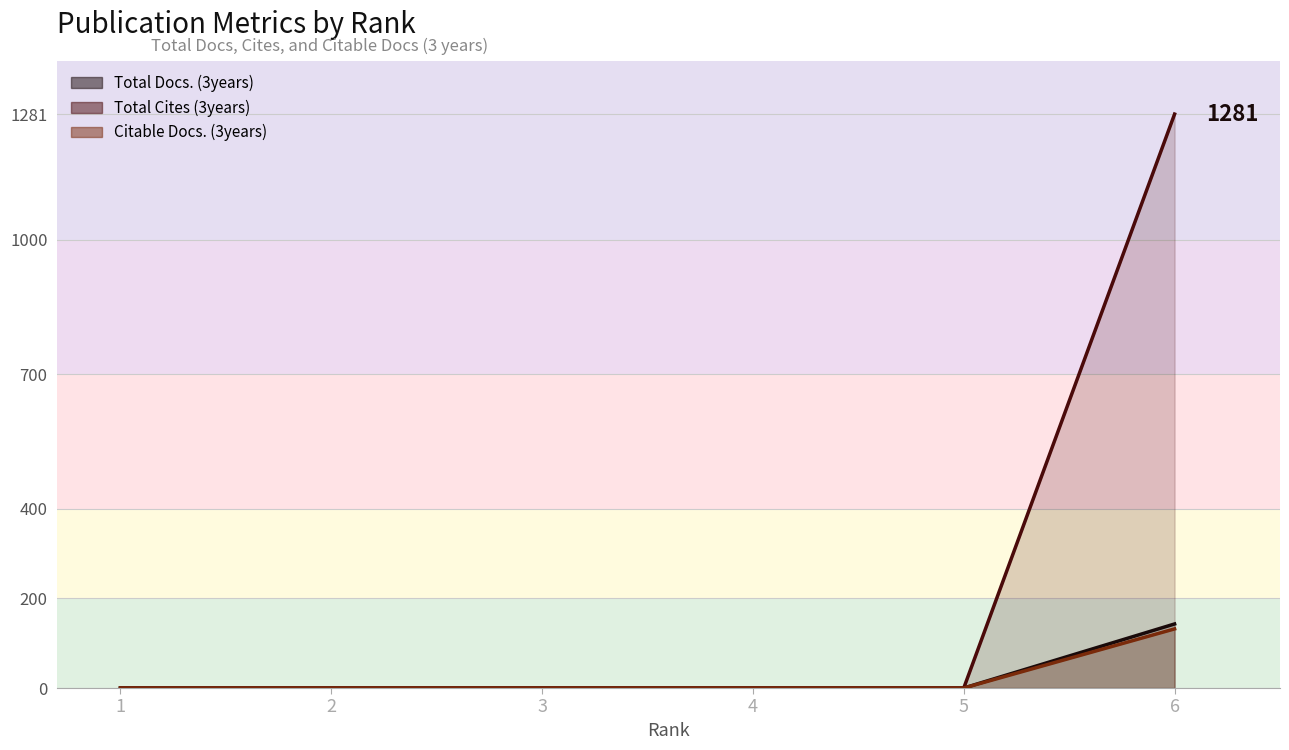

At how many categories does at least one series exceed 1080?

1